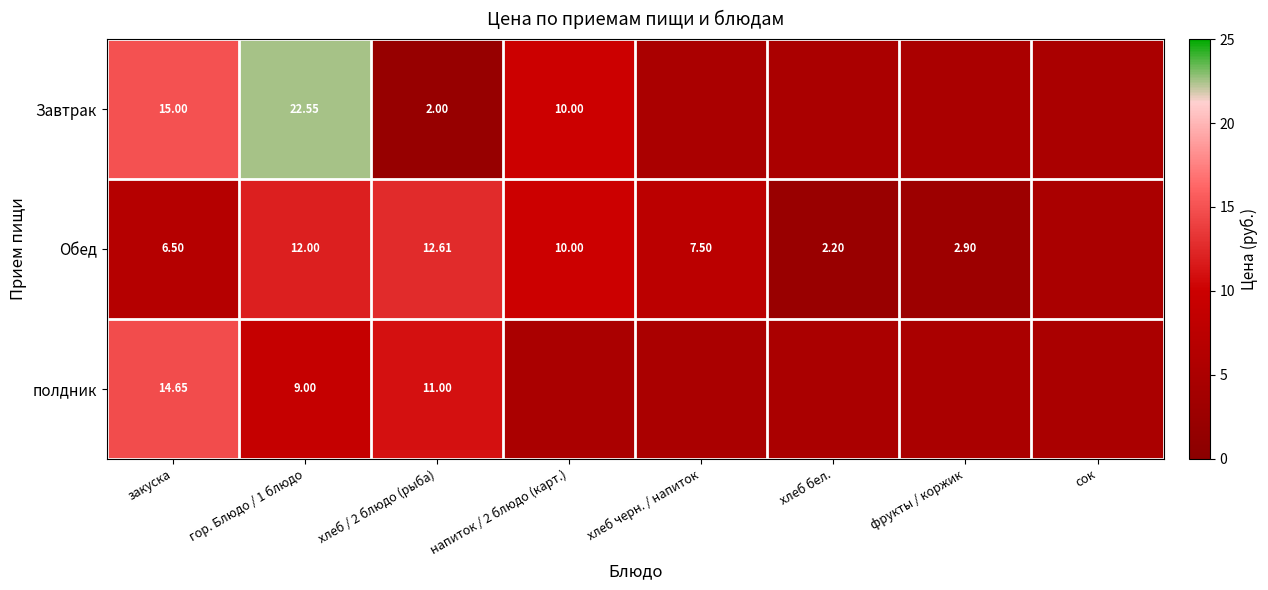

At закуска, list the series in order from smallest to largest.

Обед, полдник, Завтрак